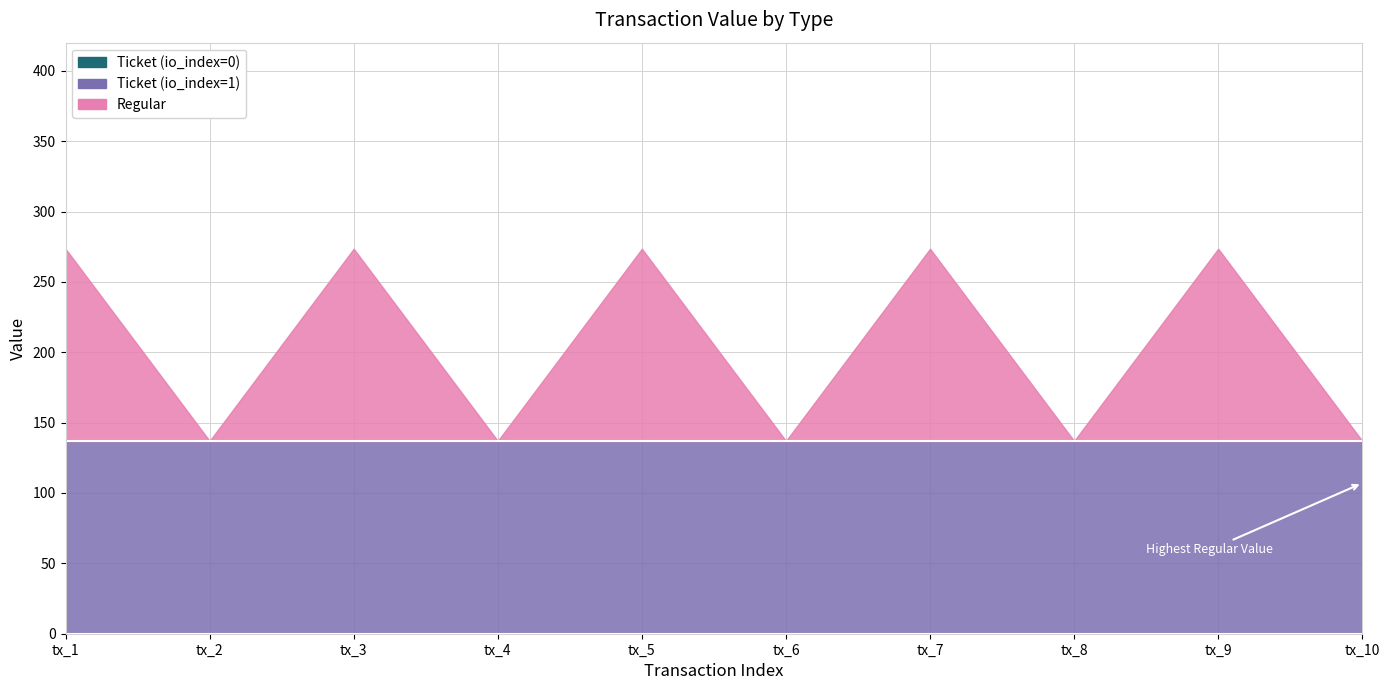

True or false: Ticket (io_index=0) and Ticket (io_index=1) cross at least once.

False